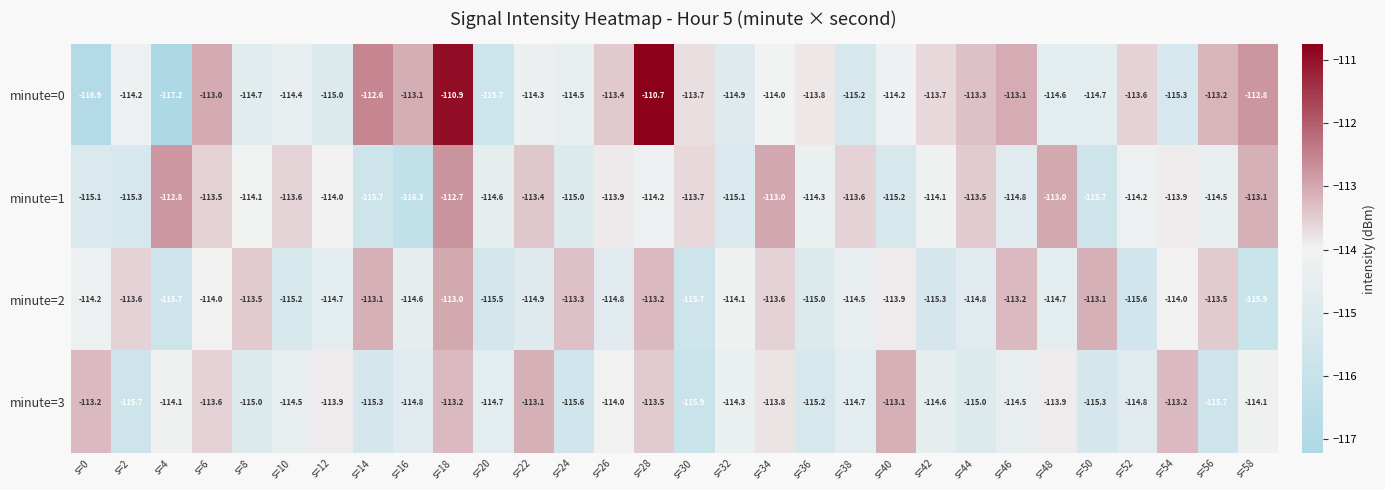

What is the sum of the minute=3 values at s=8 and s=42?

-229.6